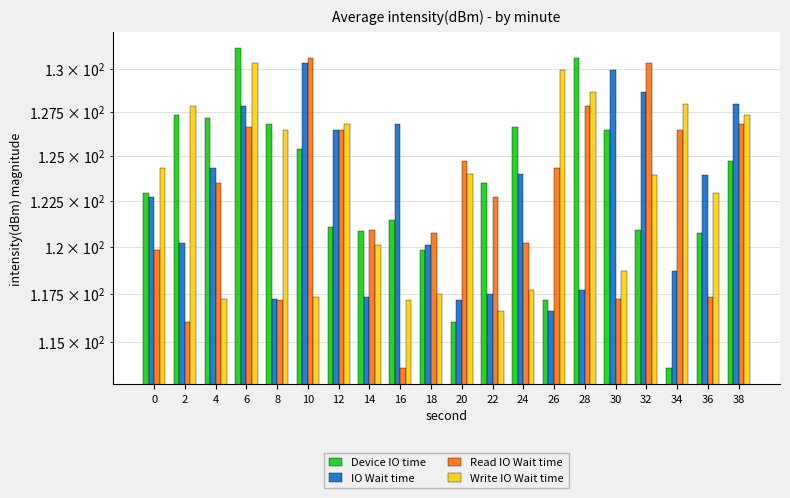

Rank the series at 6 from highest to lowest value.

Device IO time, Write IO Wait time, IO Wait time, Read IO Wait time